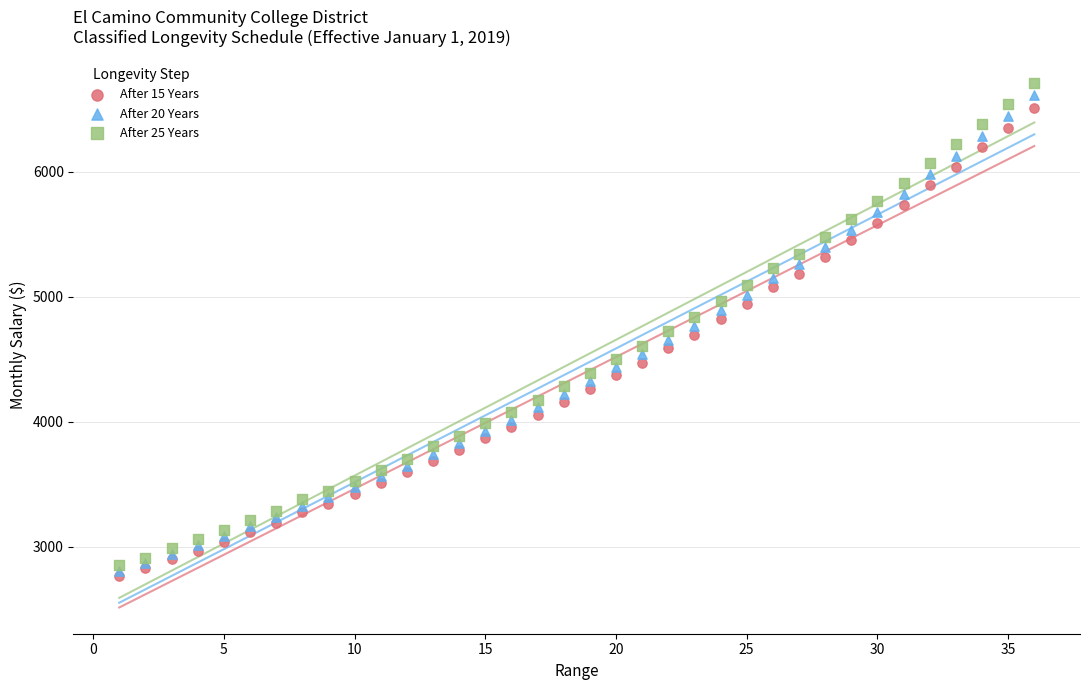

What are all the series names shown in the legend?

After 15 Years, After 20 Years, After 25 Years